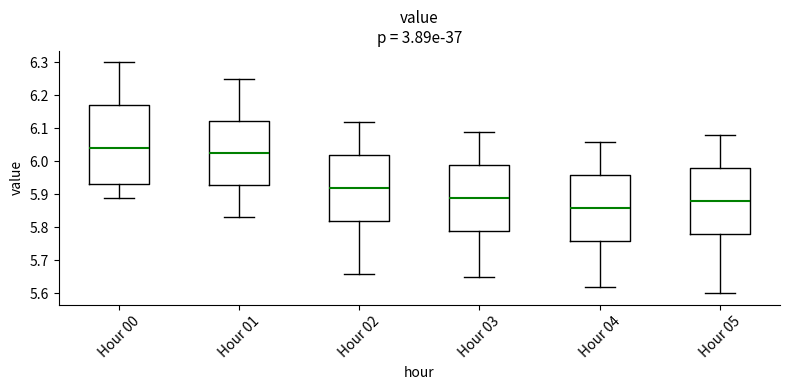

Which box's median line is the lowest?

Hour 04